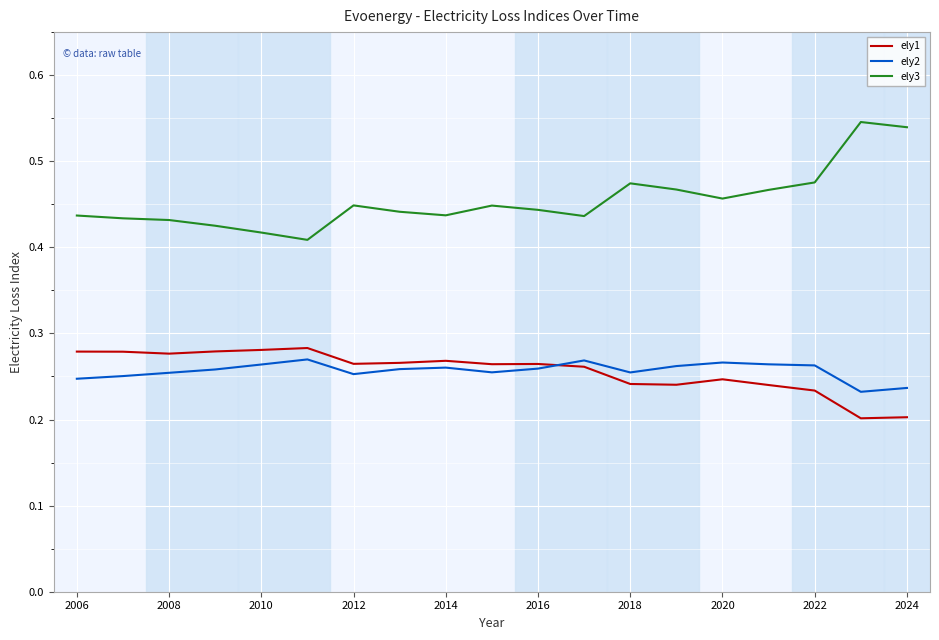

Which series has the largest total across all categories?

ely3